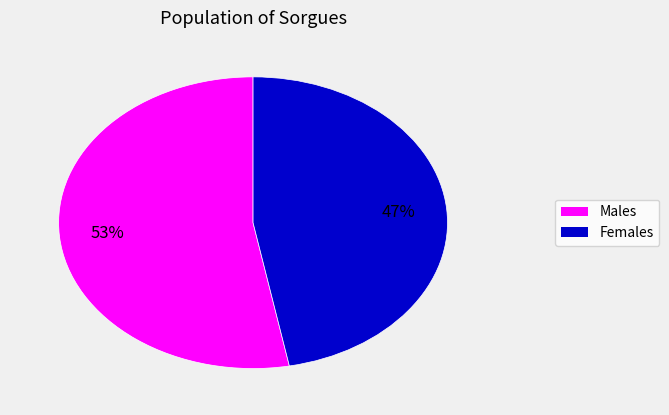

To the nearest percent, what is the average slice percentage?

50%